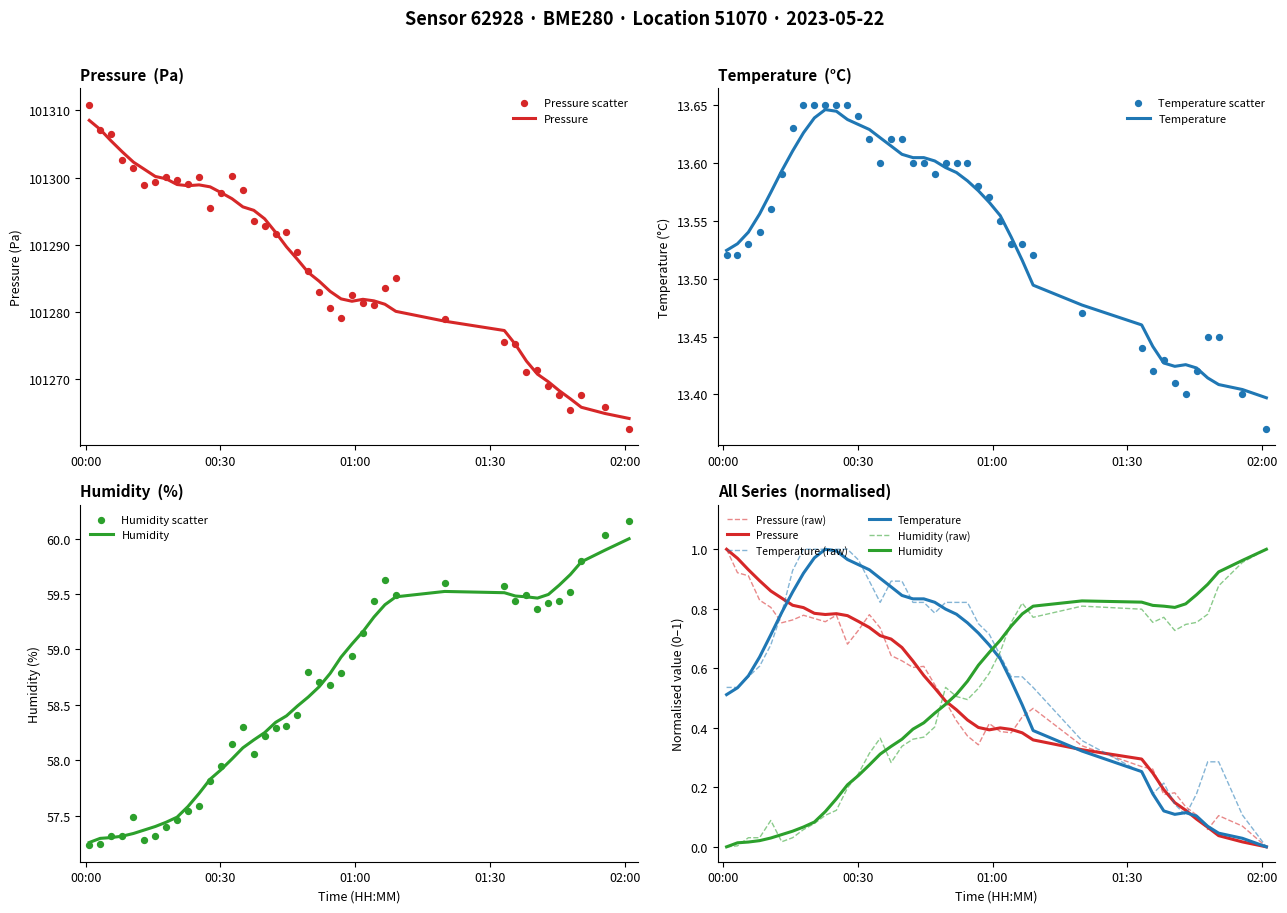

Which series contains the lowest Y value?

temperature